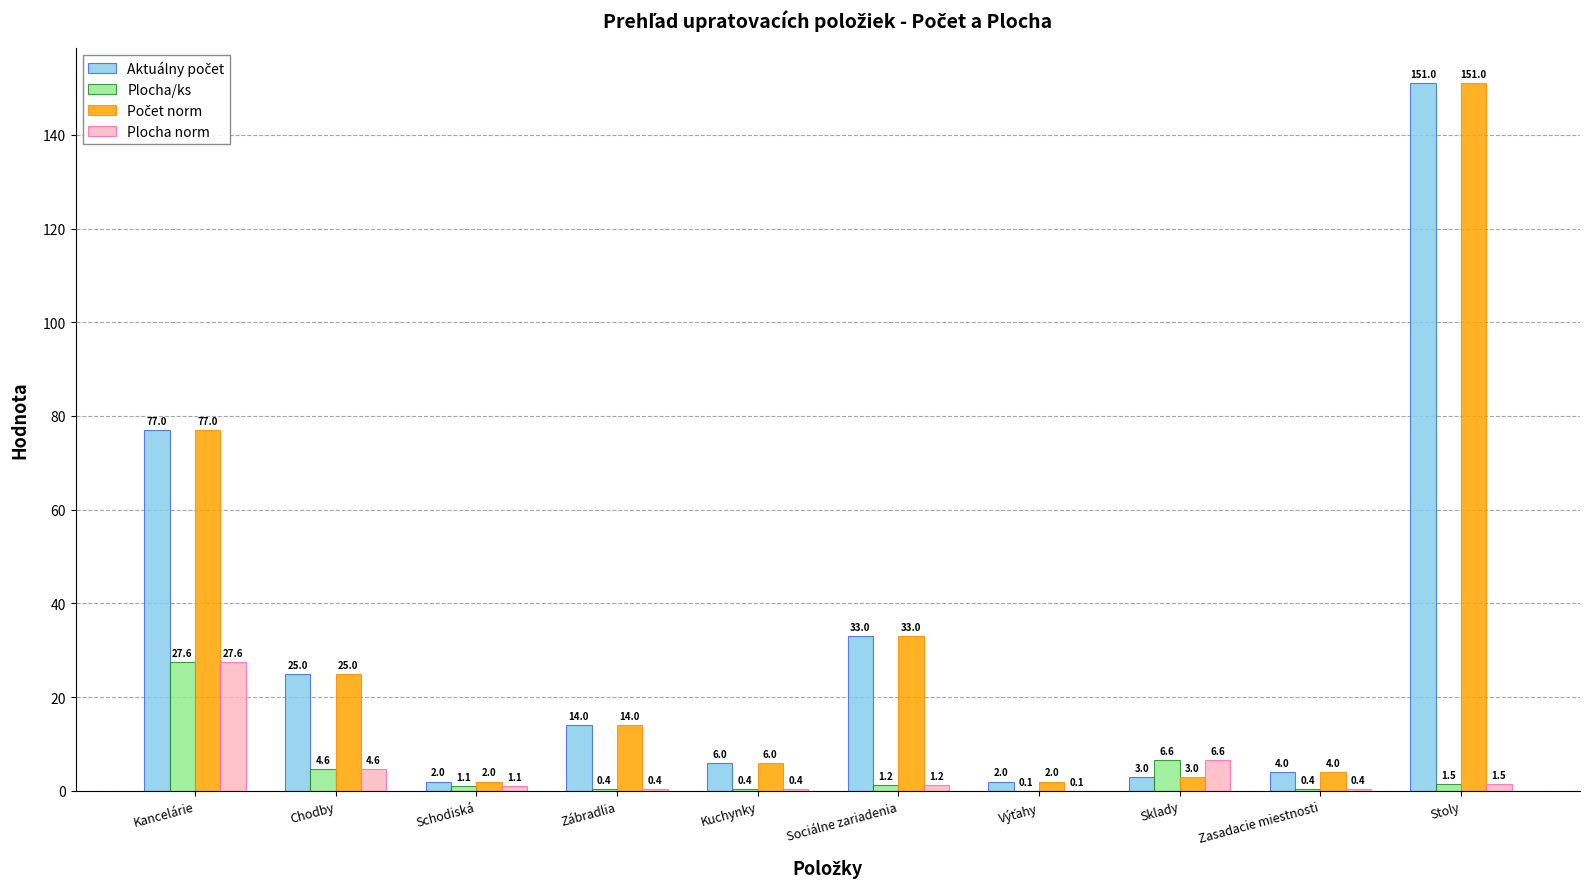

Are the bars horizontal?

No